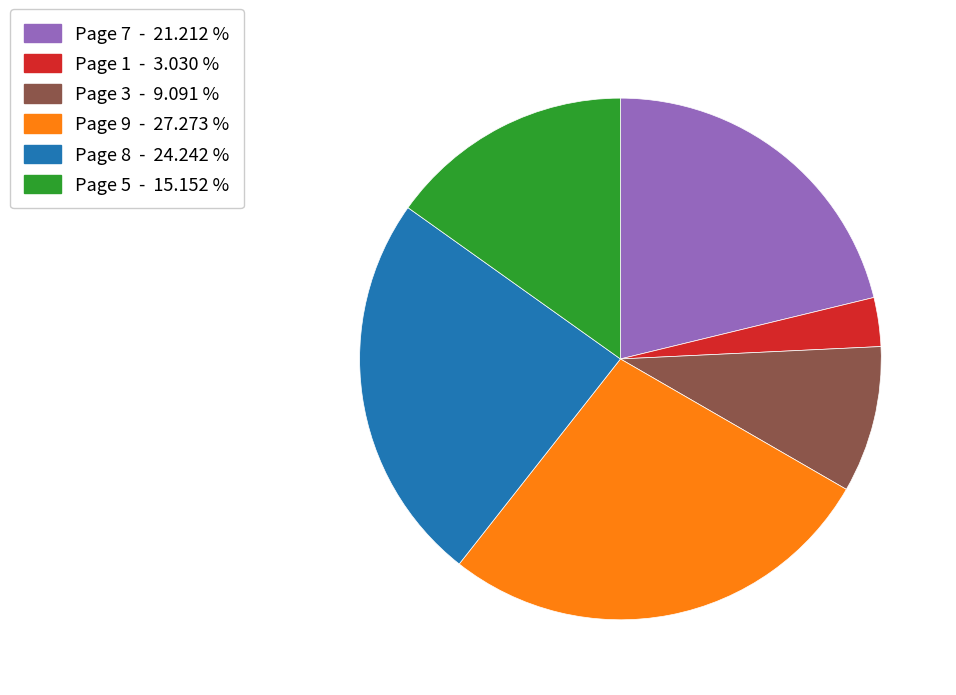

The Page 7 slice represents 9% of the pie. True or false?

False